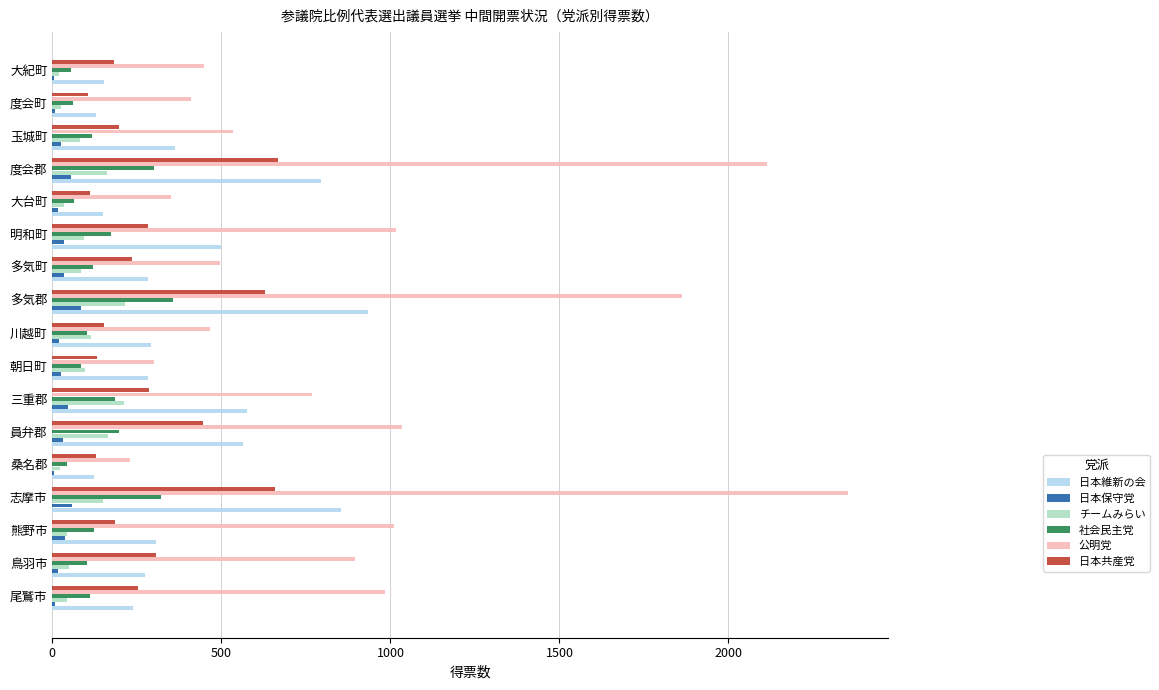

What are all the series names shown in the legend?

日本維新の会, 日本保守党, チームみらい, 社会民主党, 公明党, 日本共産党